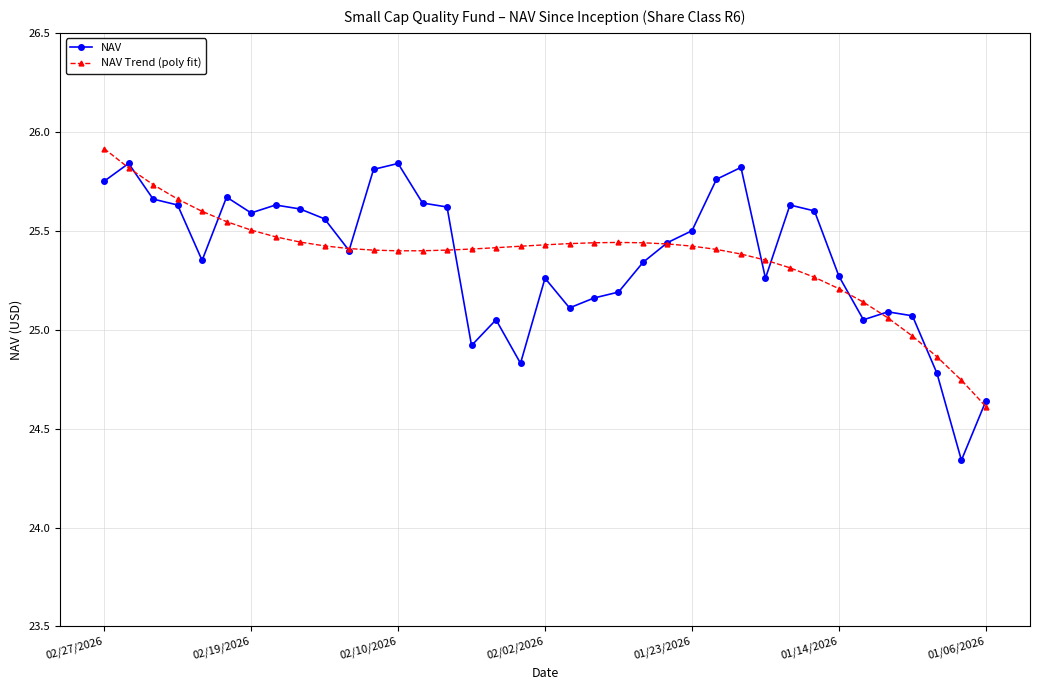

True or false: NAV Trend (poly fit) has more than 0 points higher than both neighbors.

True